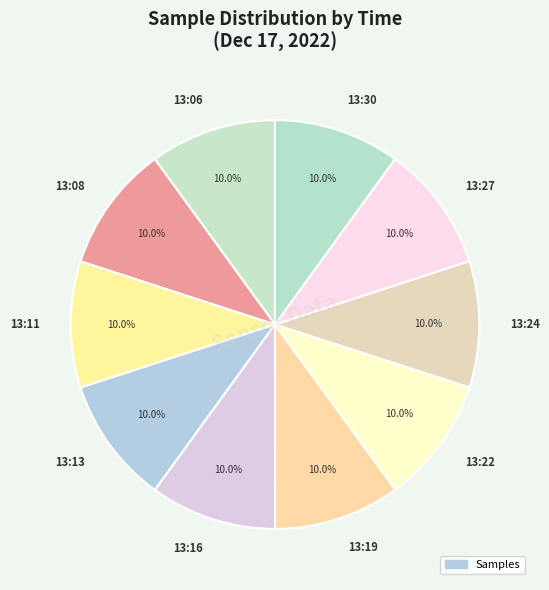

What percentage is the 13:30 slice, to the nearest percent?

10%